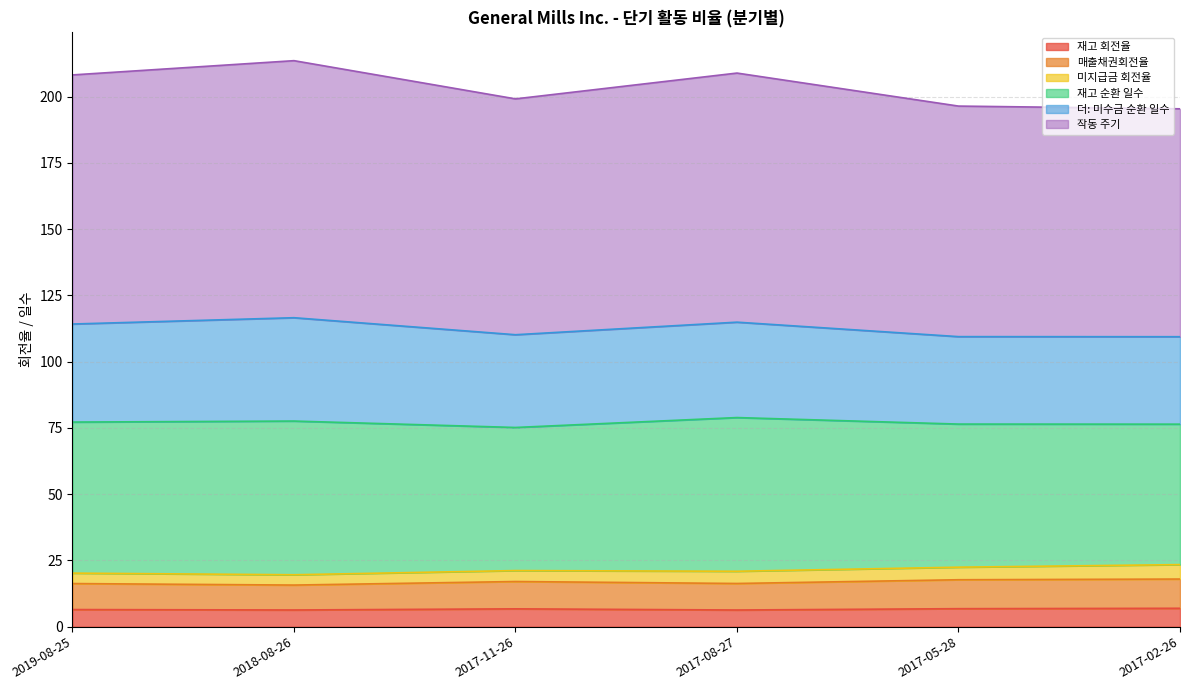

What is the highest value of the 재고 회전율 series?

6.9